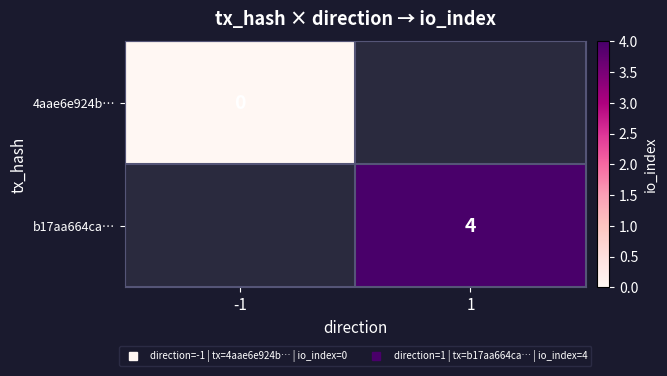

How many values in b17aa664ca… are above zero?

1